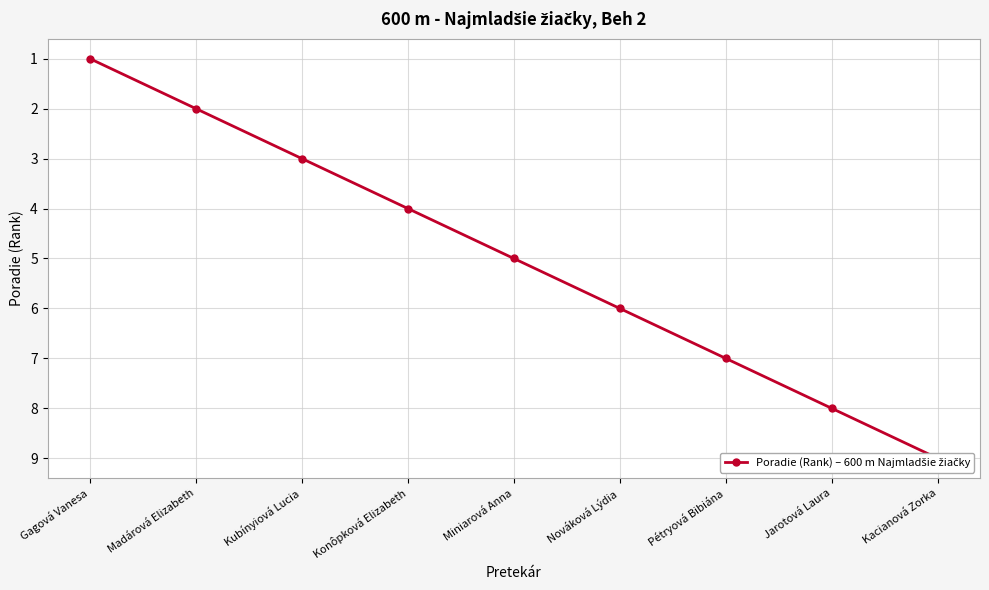

Which has a higher value, Pétryová Bibiána or Kacianová Zorka?

Kacianová Zorka